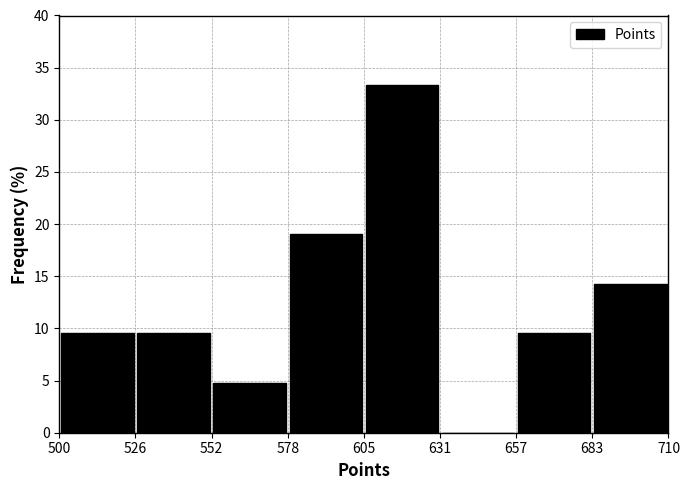

Reading left to right, list every bar in this chart as the range it spans on the x-axis followed by its height. The values are not printed on the chart, so give them approximately, as read against the axis.

500 to 526: 9.5
526 to 552: 9.5
552 to 578: 5.0
578 to 605: 19.0
605 to 631: 33.5
631 to 657: 0
657 to 683: 9.5
683 to 710: 14.5